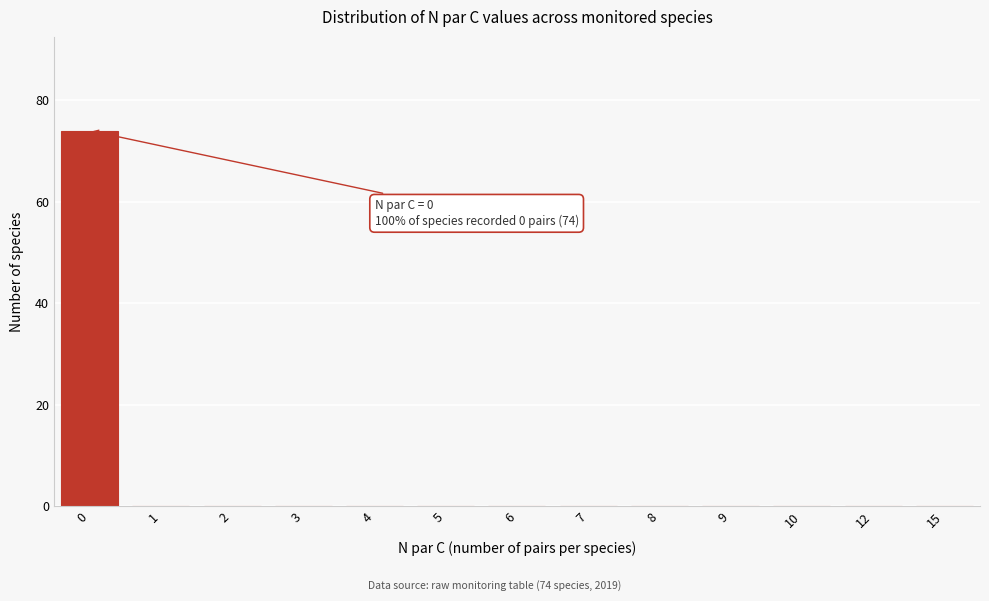

Reading left to right, extract all data points from this chart.

0=74	1=0	2=0	3=0	4=0	5=0	6=0	7=0	8=0	9=0	10=0	12=0	15=0